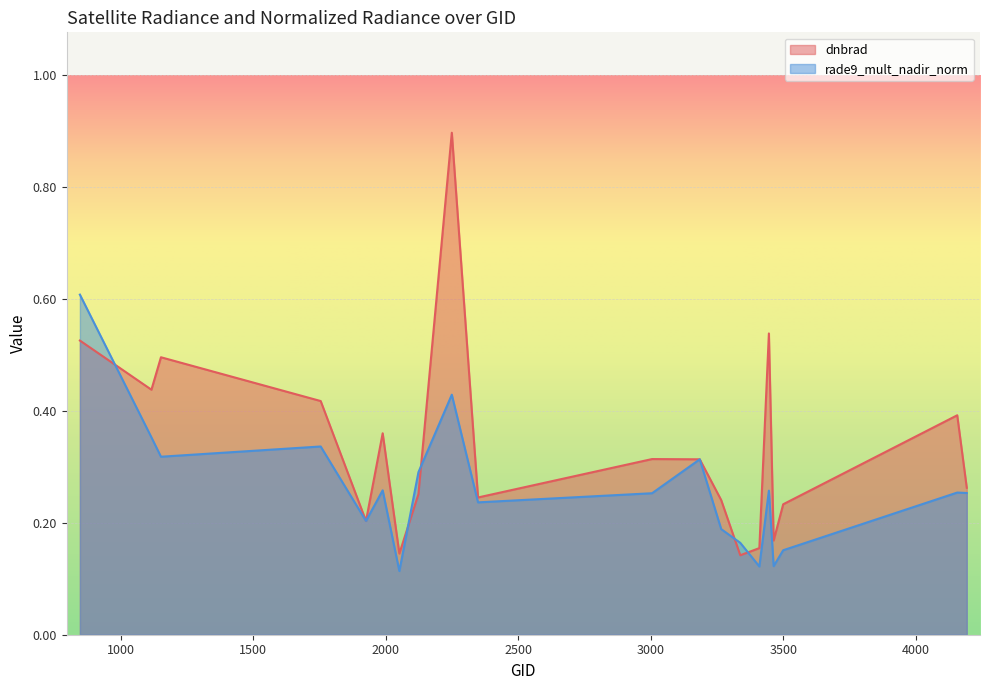

What is the smallest value displayed?

0.1